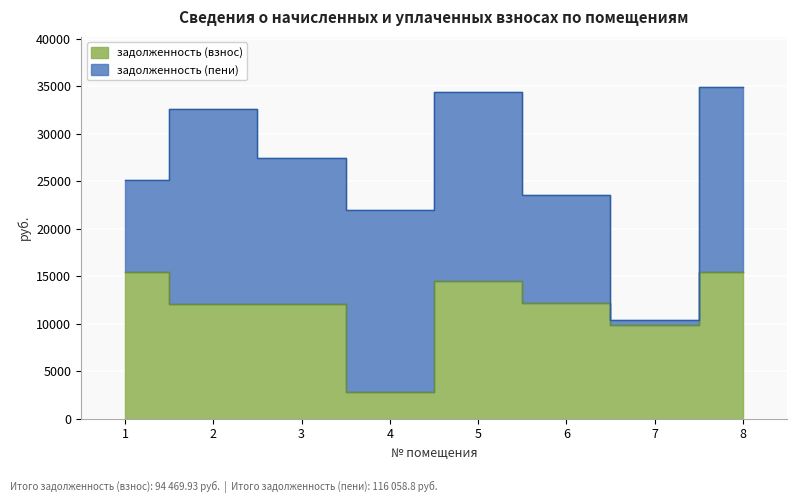

What is the ratio of the value at 7 to the value at 5?

0.7